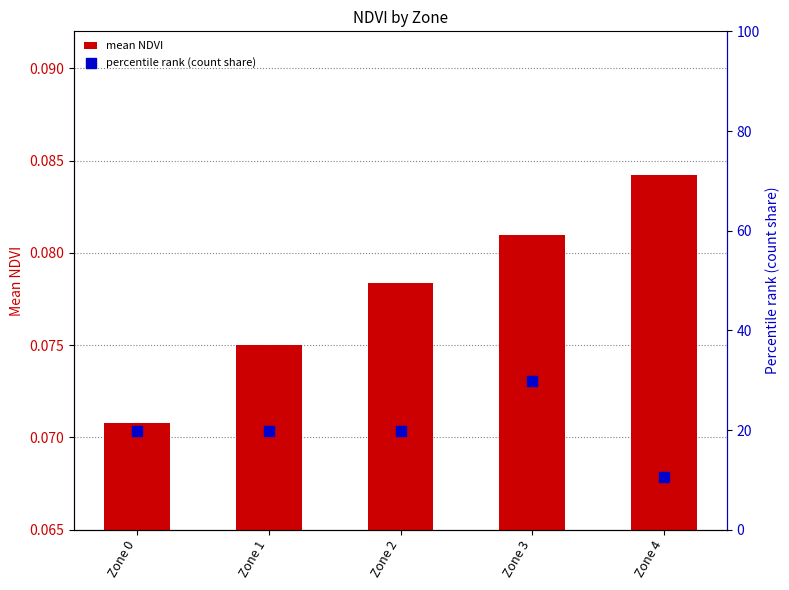

What is the total value across all series at Zone 2?

20.0